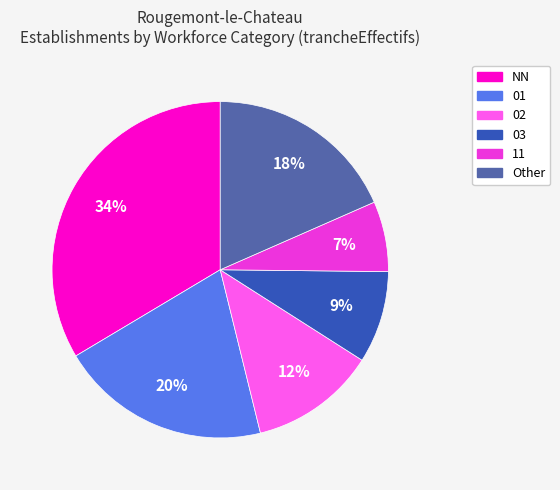

Is there any slice that represents more than half of the pie?

No